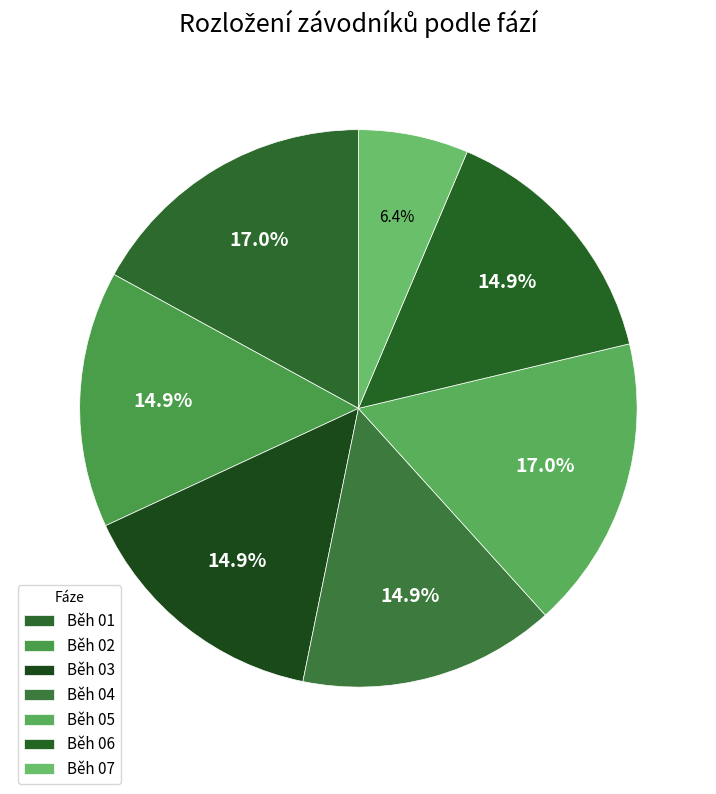

How many segments does this pie chart have?

7